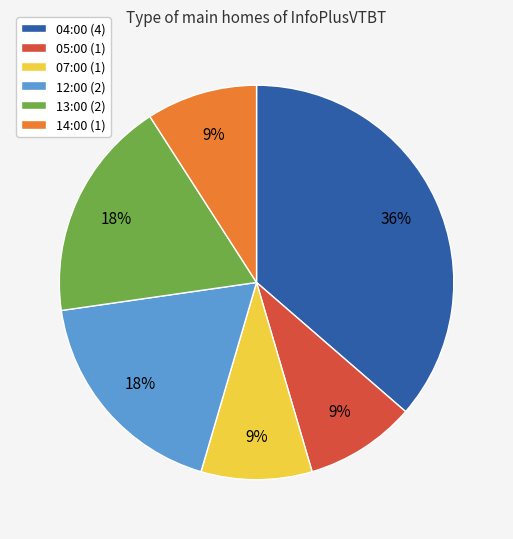

Combined, do 13:00 (2) and 04:00 (4) account for over 50%?

Yes